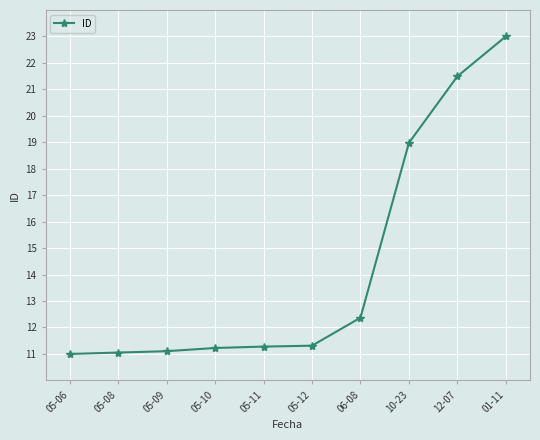

The value at 05-06 is 6.7. True or false?

False